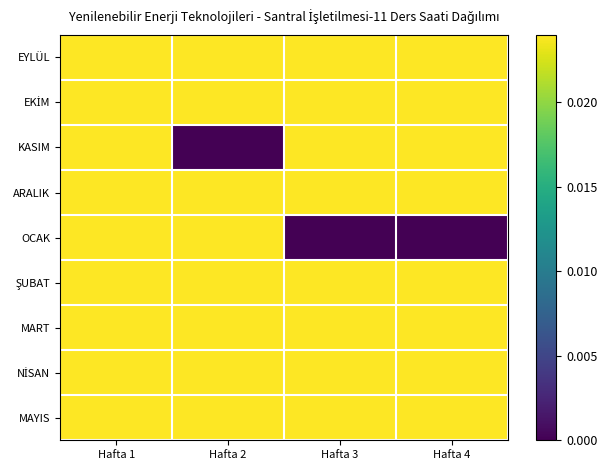

Which series has the largest total across all categories?

EYLÜL